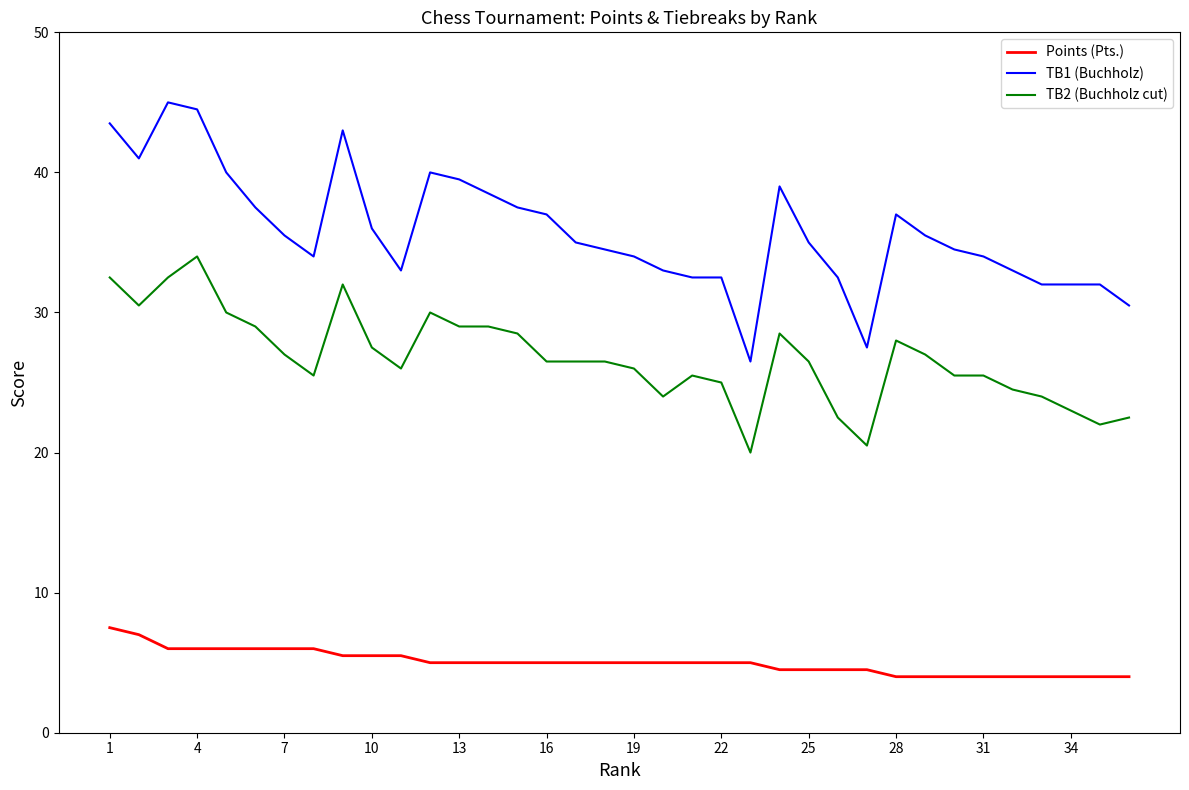

Which series has the largest total across all categories?

TB1 (Buchholz)